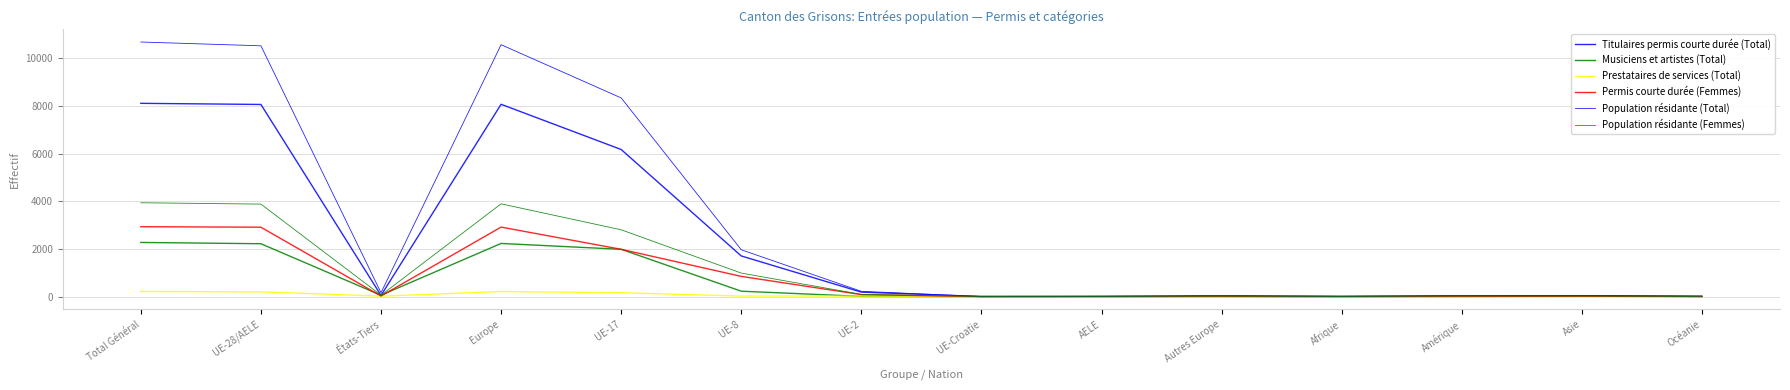

Reading left to right, what are all the values shown in this chart?

Titulaires permis courte durée (Total): Total Général=8113	UE-28/AELE=8066	États-Tiers=47	Europe=8073	UE-17=6174	UE-8=1704	UE-2=185	UE-Croatie=0	AELE=3	Autres Europe=7	Afrique=1	Amérique=10	Asie=26	Océanie=3
Musiciens et artistes (Total): Total Général=2271	UE-28/AELE=2217	États-Tiers=54	Europe=2229	UE-17=1983	UE-8=224	UE-2=7	UE-Croatie=0	AELE=3	Autres Europe=12	Afrique=6	Amérique=13	Asie=17	Océanie=6
Prestataires de services (Total): Total Général=211	UE-28/AELE=197	États-Tiers=14	Europe=210	UE-17=160	UE-8=19	UE-2=17	UE-Croatie=0	AELE=1	Autres Europe=13	Afrique=0	Amérique=0	Asie=0	Océanie=1
Permis courte durée (Femmes): Total Général=2932	UE-28/AELE=2911	États-Tiers=21	Europe=2916	UE-17=1983	UE-8=846	UE-2=80	UE-Croatie=0	AELE=2	Autres Europe=5	Afrique=0	Amérique=3	Asie=12	Océanie=1
Population résidante (Total): Total Général=10688	UE-28/AELE=10529	États-Tiers=159	Europe=10575	UE-17=8340	UE-8=1964	UE-2=218	UE-Croatie=0	AELE=7	Autres Europe=46	Afrique=7	Amérique=45	Asie=44	Océanie=17
Population résidante (Femmes): Total Général=3937	UE-28/AELE=3881	États-Tiers=56	Europe=3893	UE-17=2802	UE-8=984	UE-2=90	UE-Croatie=0	AELE=5	Autres Europe=12	Afrique=4	Amérique=18	Asie=18	Océanie=4